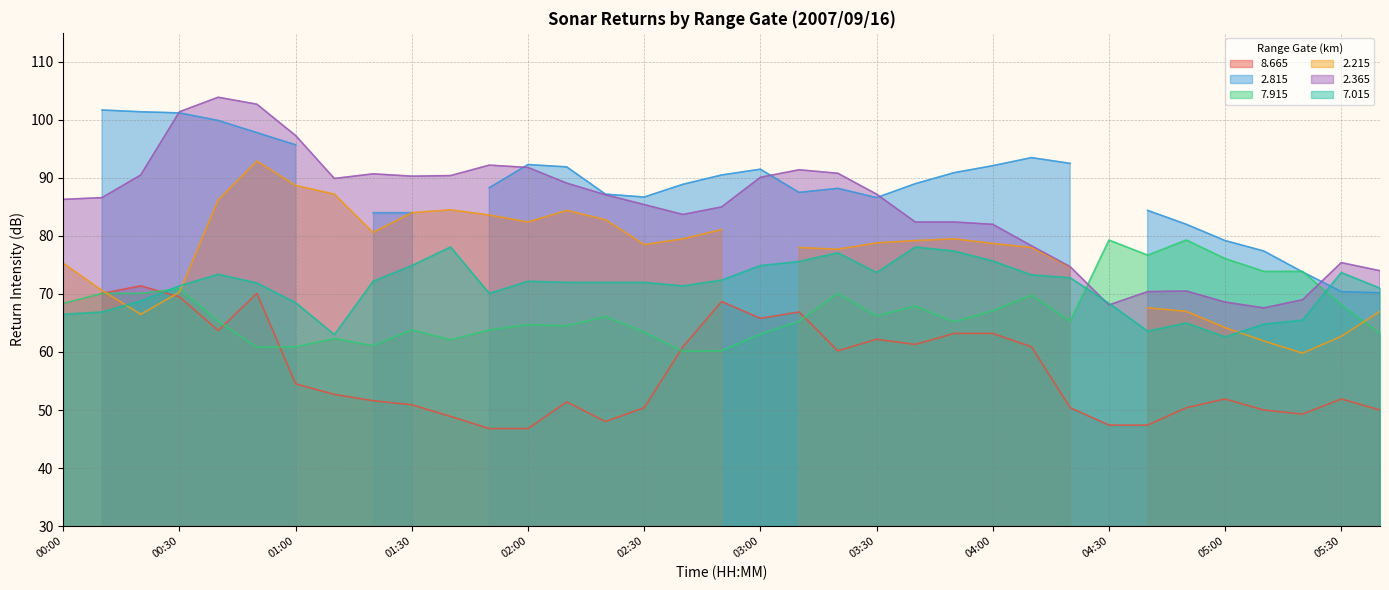

Is it true that 7.015 equals 75.7 at 04:00?

True